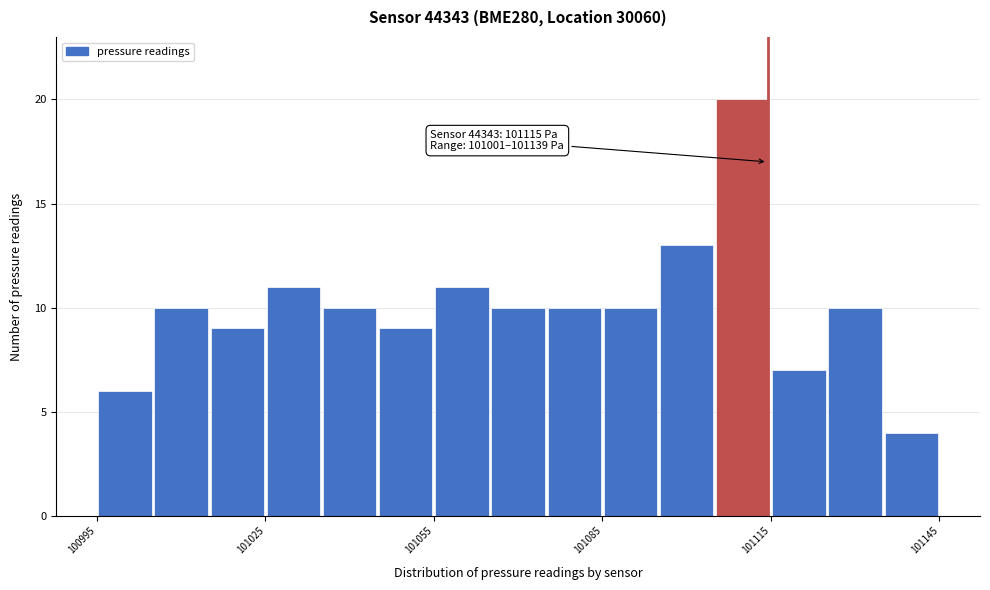

Read against the x-axis, roughly where is the centre of the tallest bar?

101110